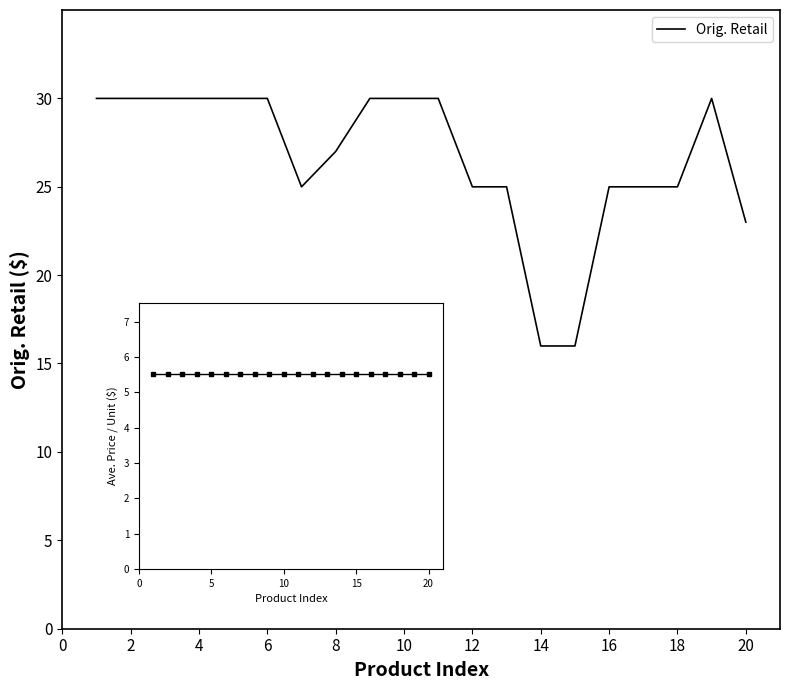

List the series in order of their peak value, lowest first.

Ave. Price per Unit, Orig. Retail